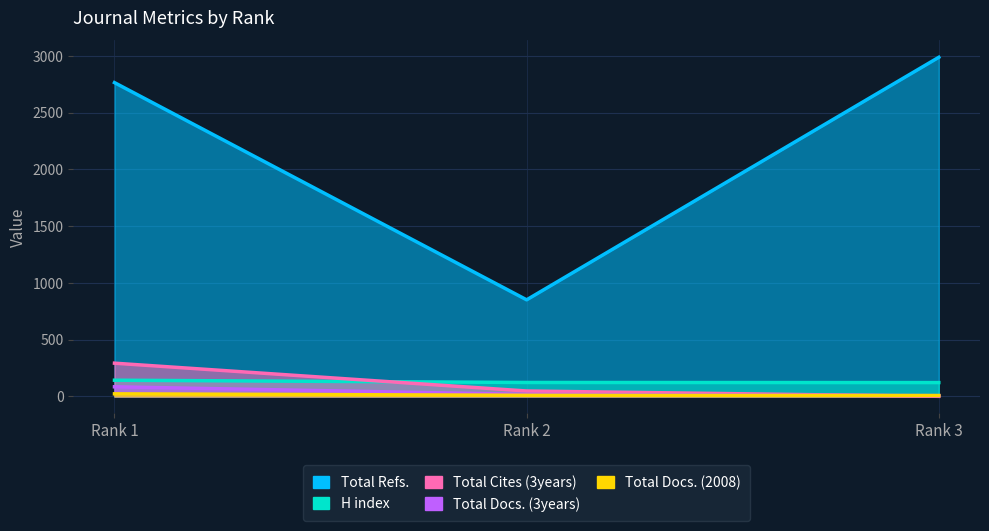

Reading left to right, list all the values displayed in this chart.

H index: 143	123	122
Total Docs. (2008): 23	10	8
Total Docs. (3years): 85	18	7
Total Refs.: 2764	851	2987
Total Cites (3years): 293	48	1